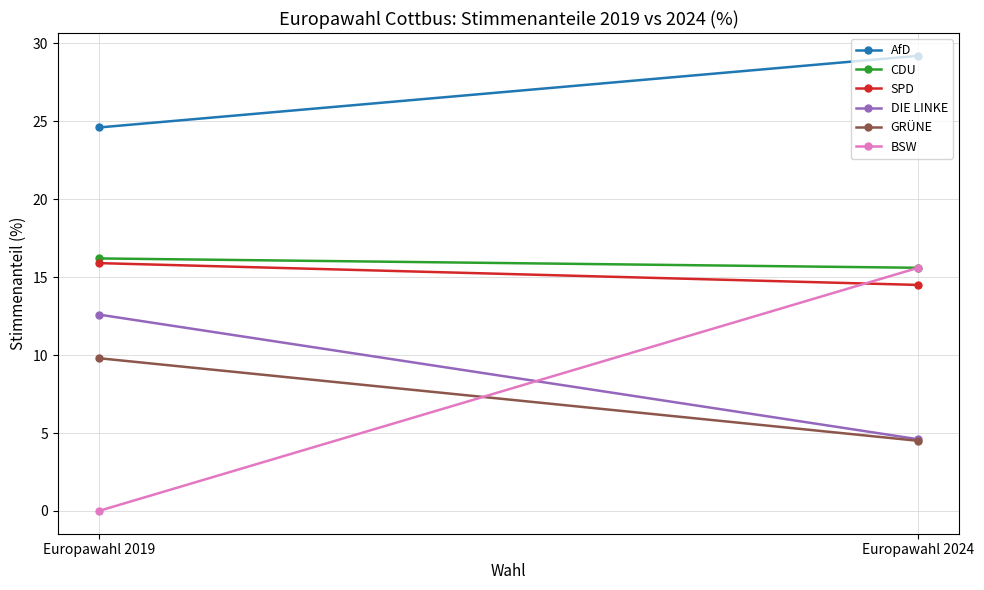

Which label corresponds to the largest value in the chart?

Europawahl 2024